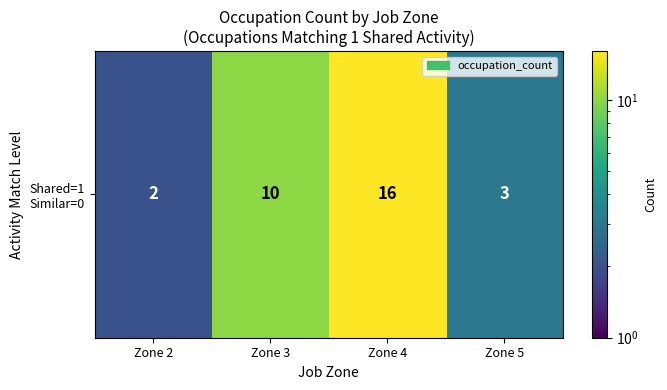

Rank the categories by value from highest to lowest.

Zone 4, Zone 3, Zone 5, Zone 2